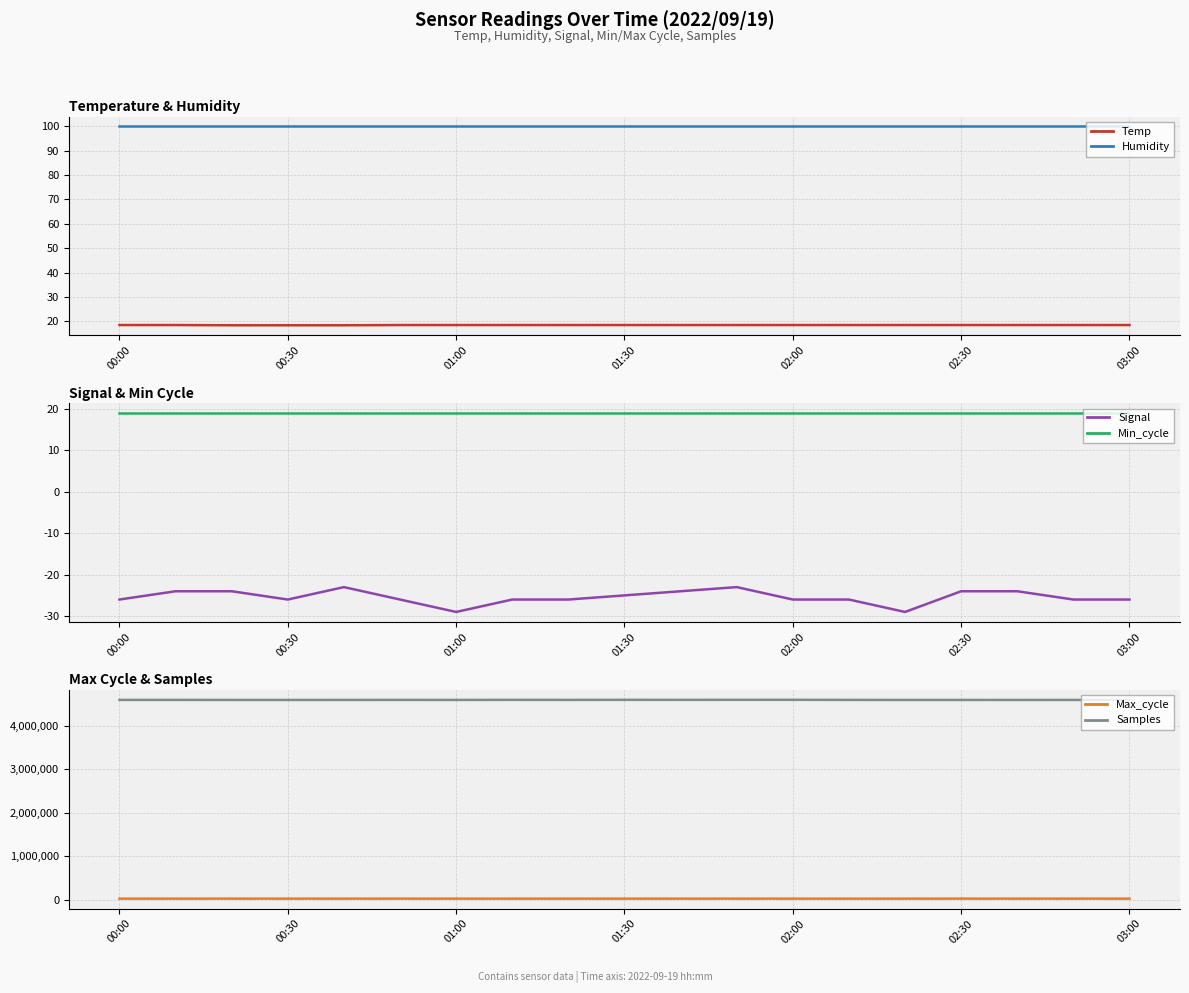

Is the value of Humidity at 00:30 greater than the value of Temp at 01:30?

Yes